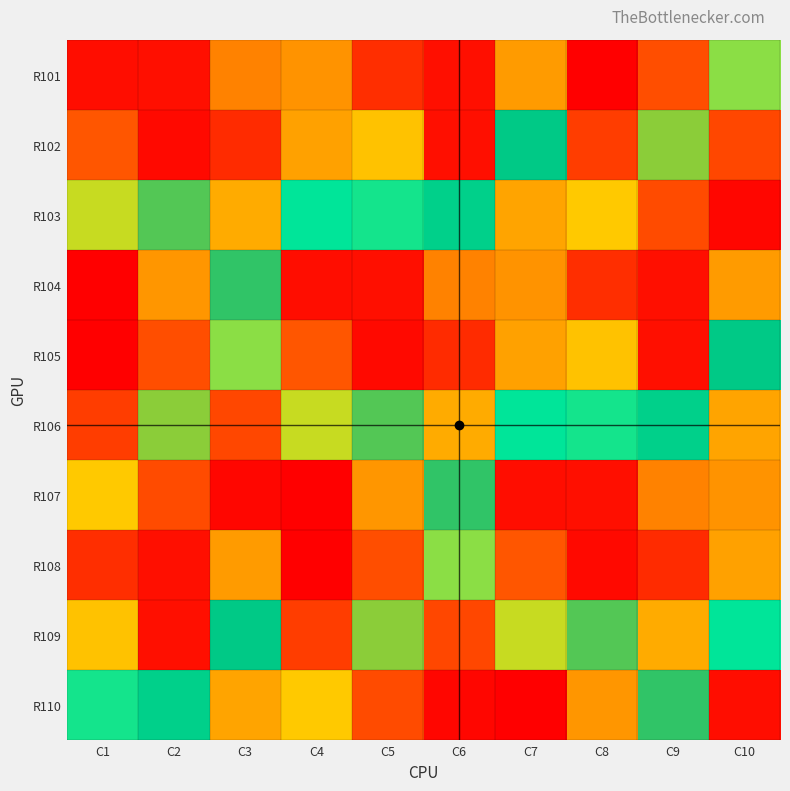

Rank the series at C8 from highest to lowest value.

R101, R105, R109, R106, R103, R110, R102, R104, R107, R108